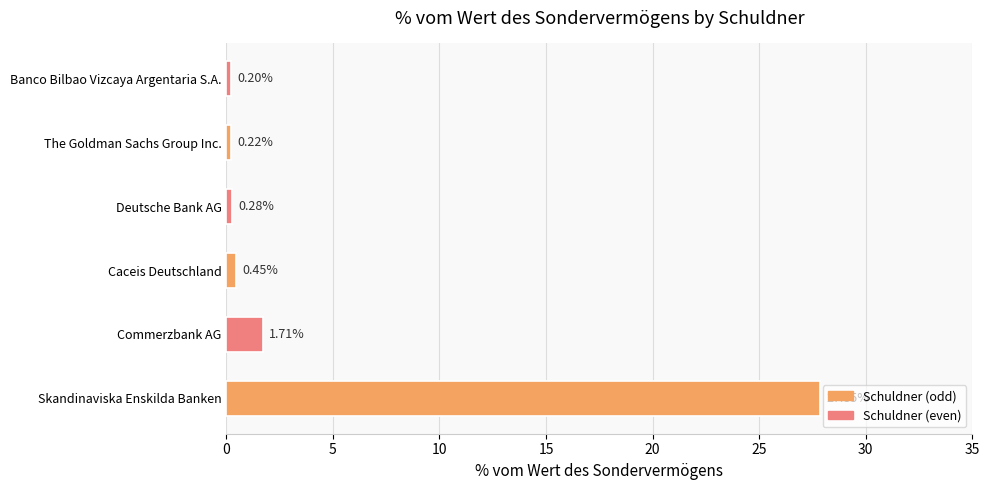

What is the difference between the maximum and minimum values?

27.6